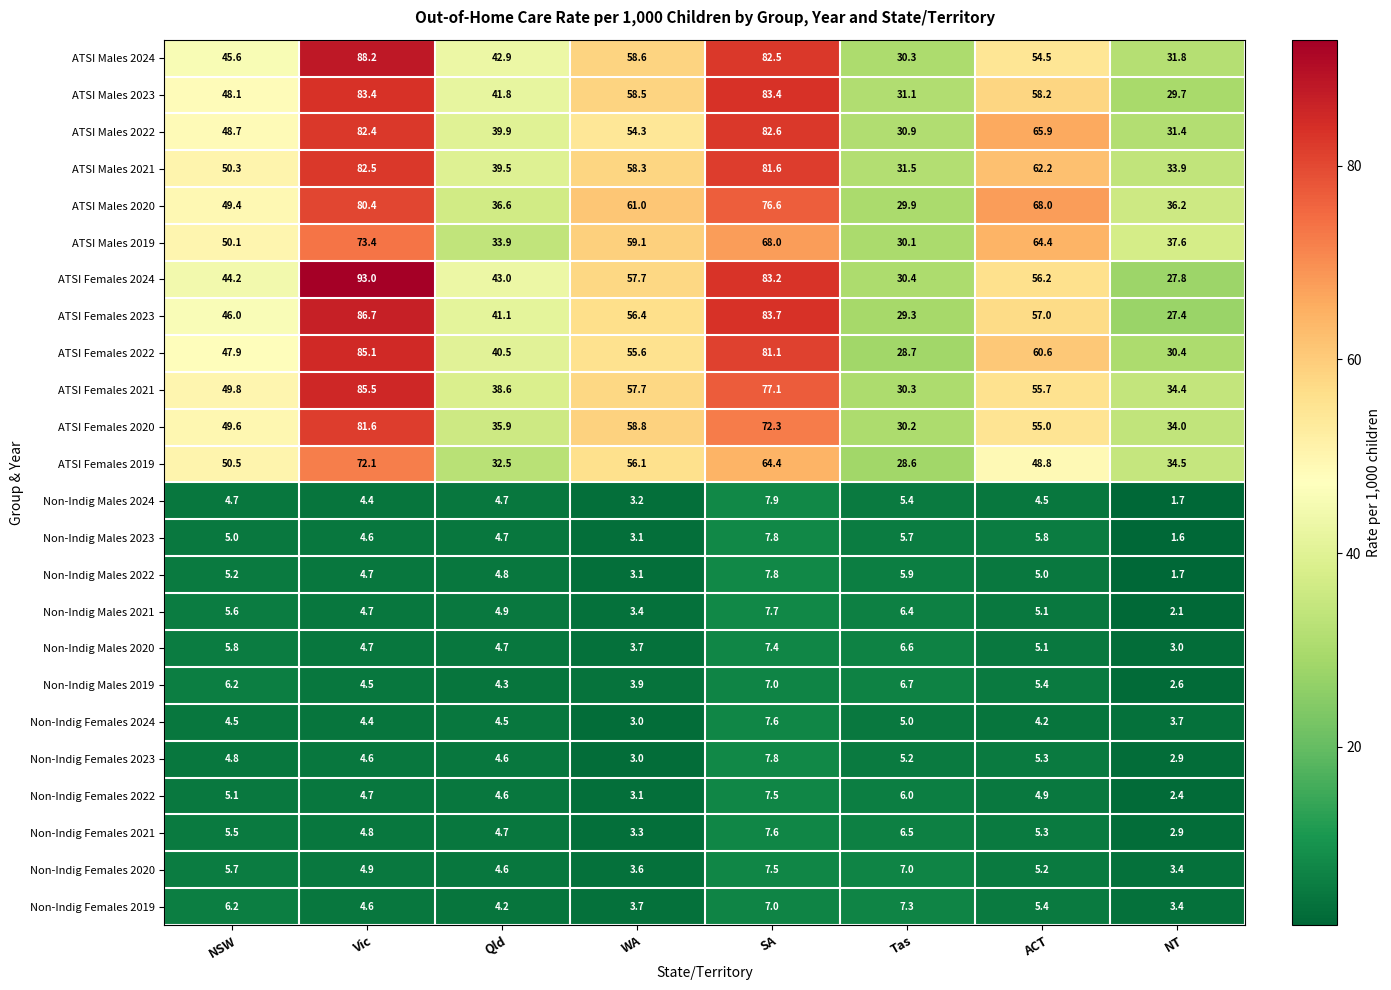

Which series has the largest total across all categories?

ATSI Males 2021